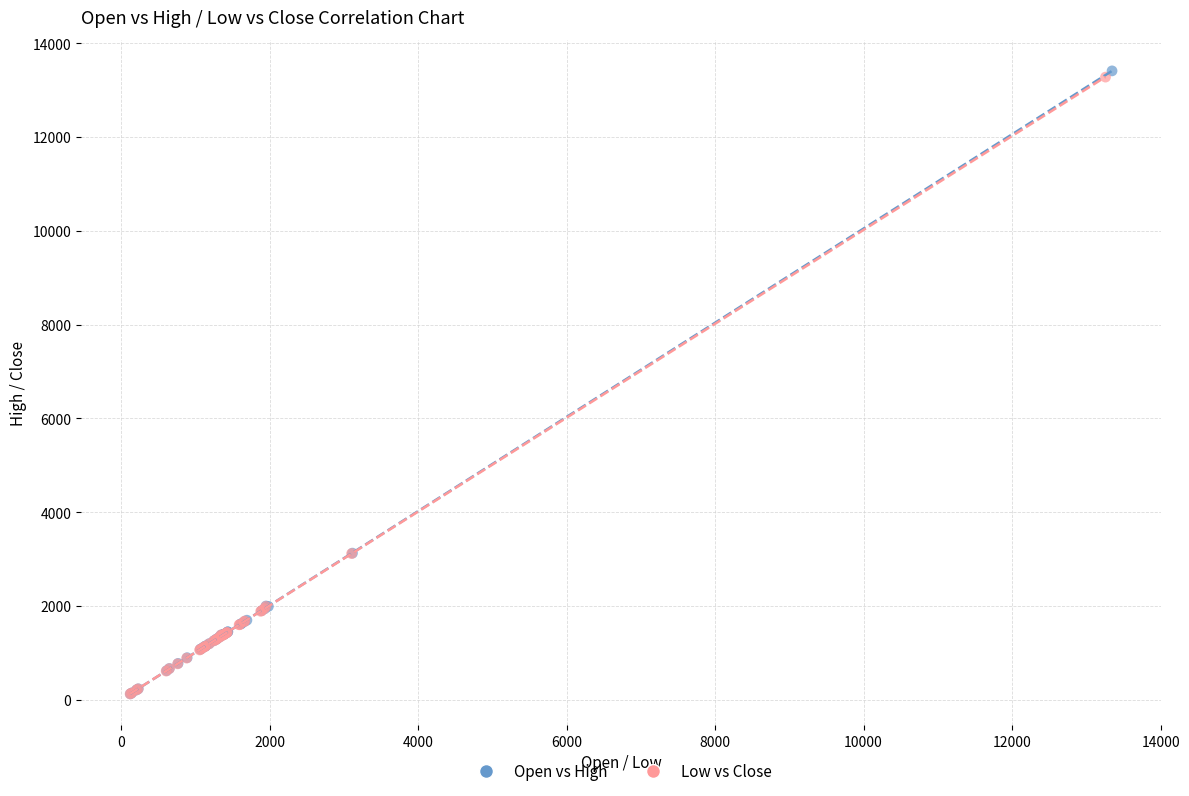

Which series has the widest spread of Y values?

Open vs High